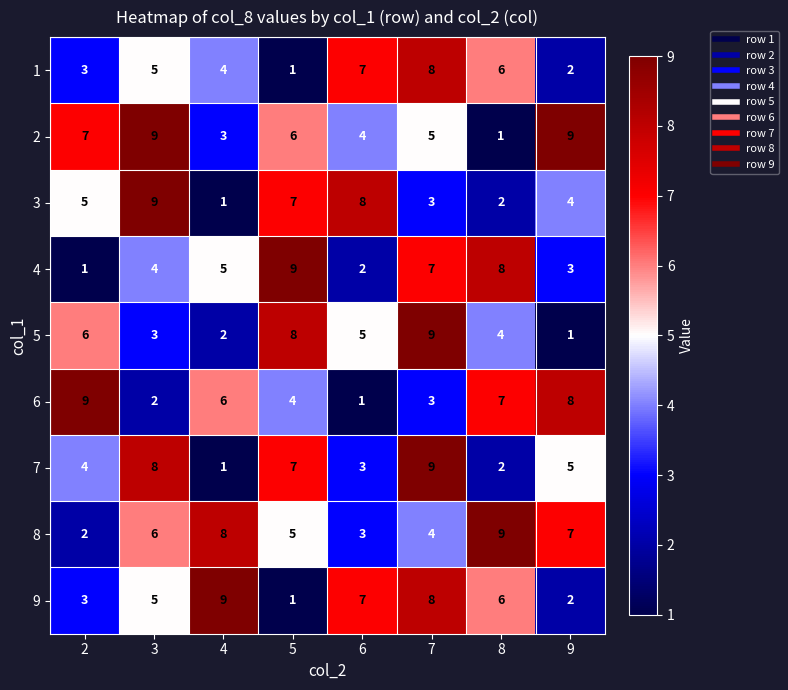

What is the highest value of the 4 series?

9